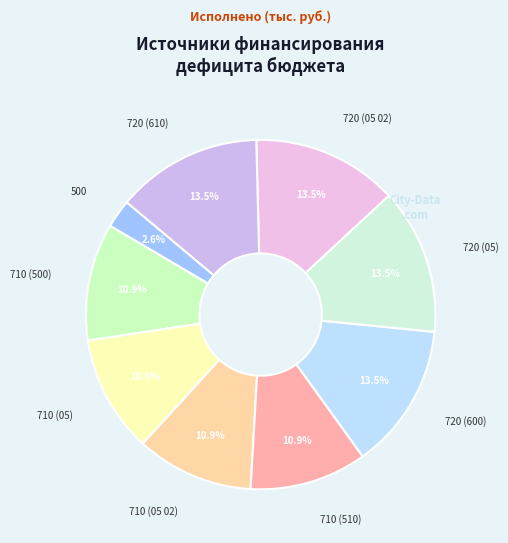

Is there a majority slice in this chart?

No